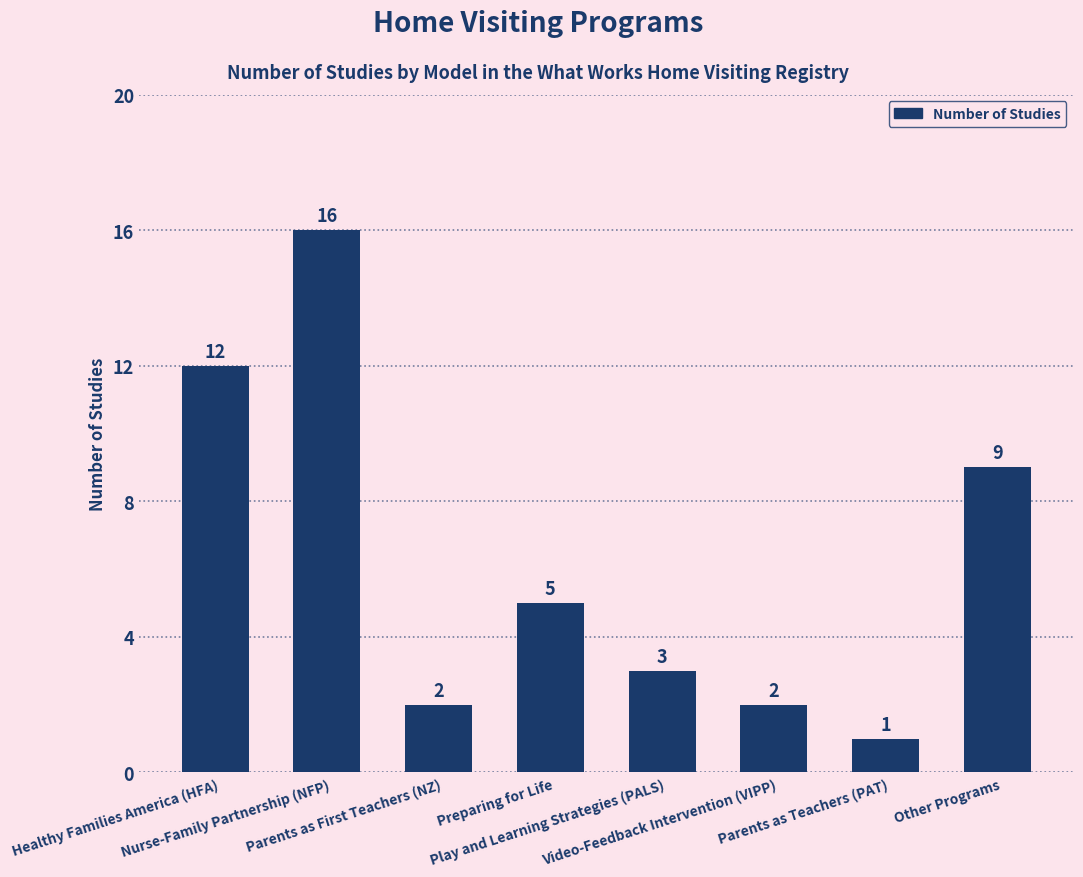

What is the value of the 6th bar from the left?

2